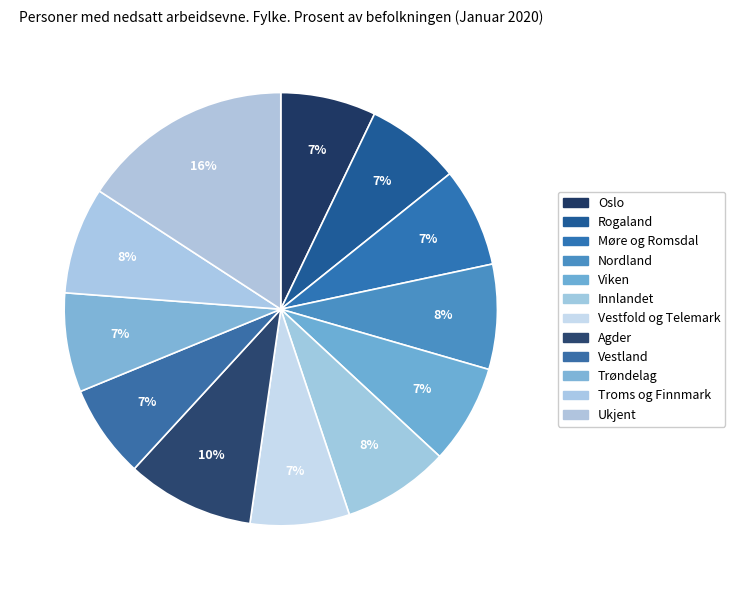

Which has a higher value, Viken or Trøndelag?

Viken